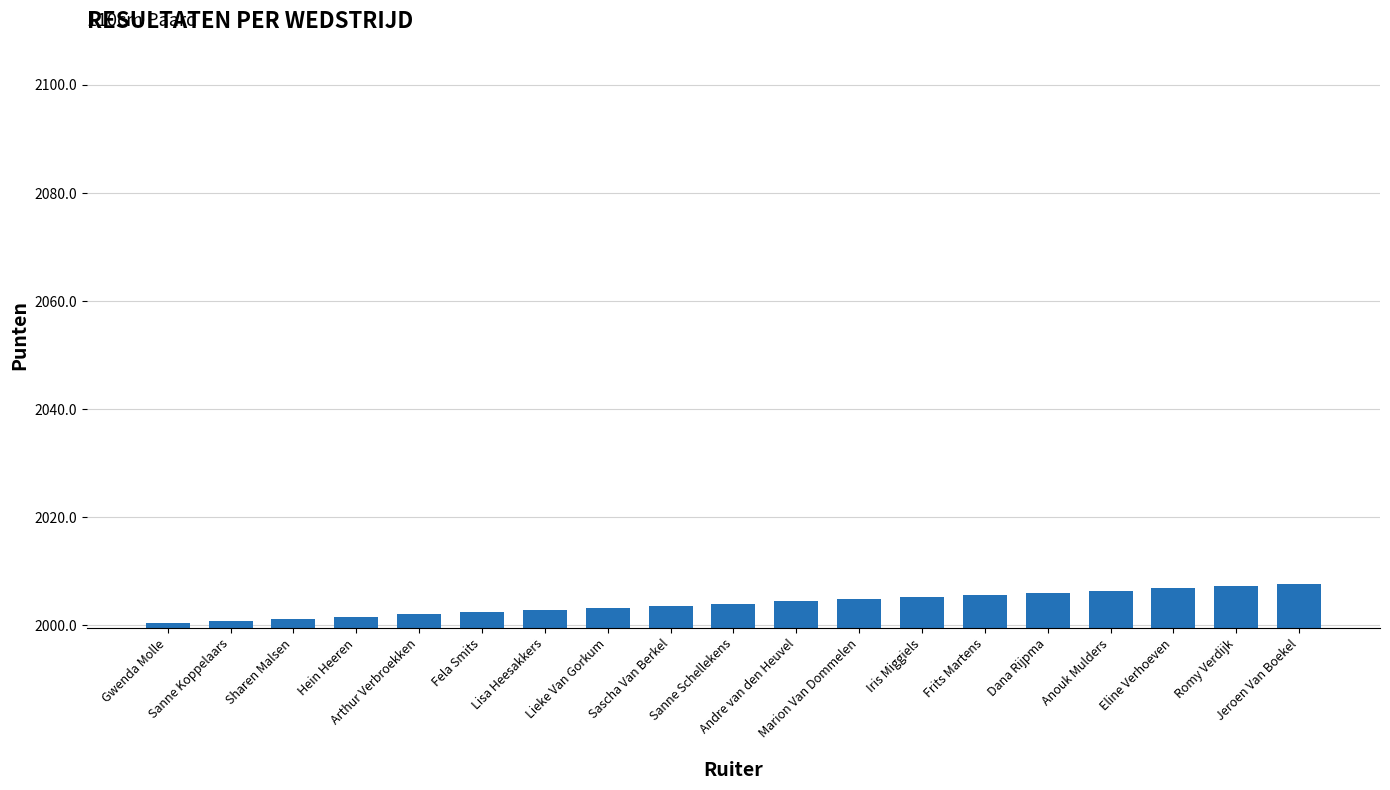

True or false: the data shows 2007.2 at Romy Verdijk.

True